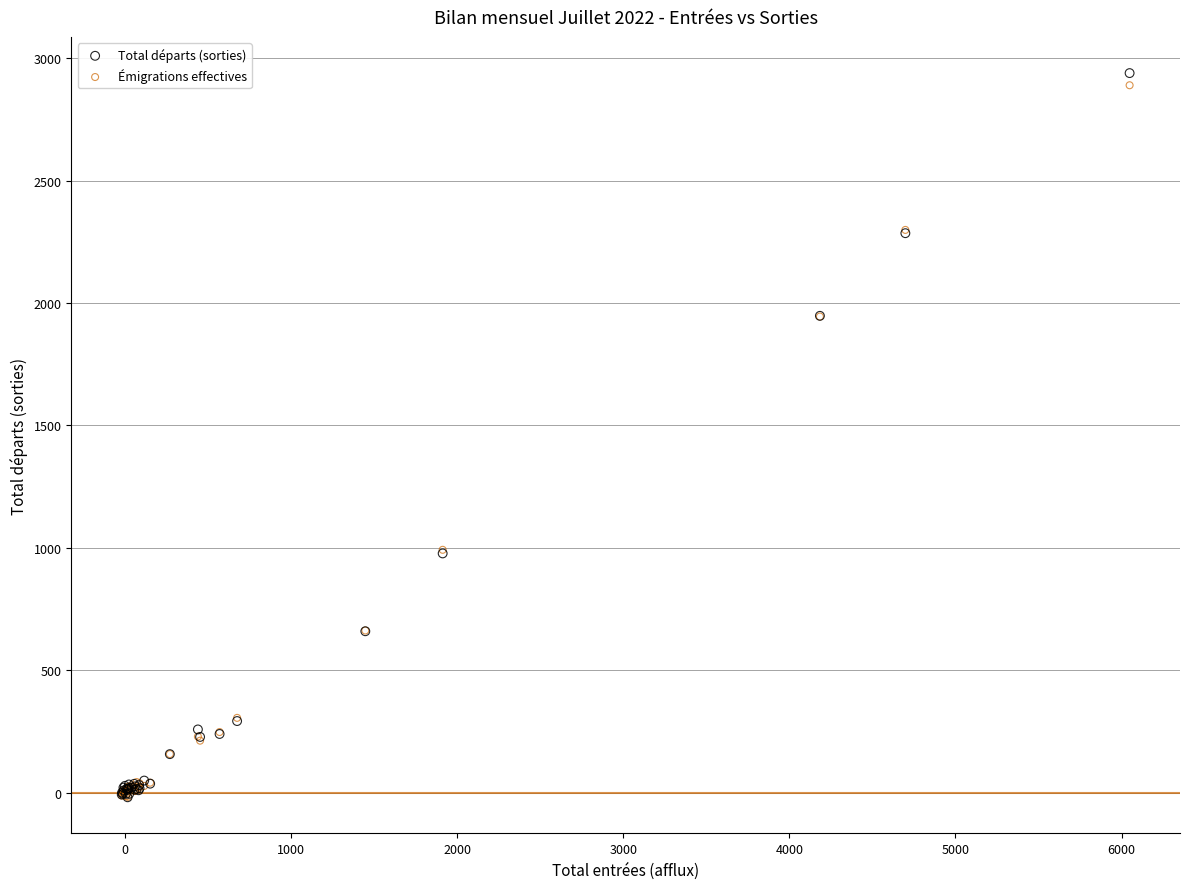

What are all the series names shown in the legend?

Total départs (sorties), Émigrations effectives